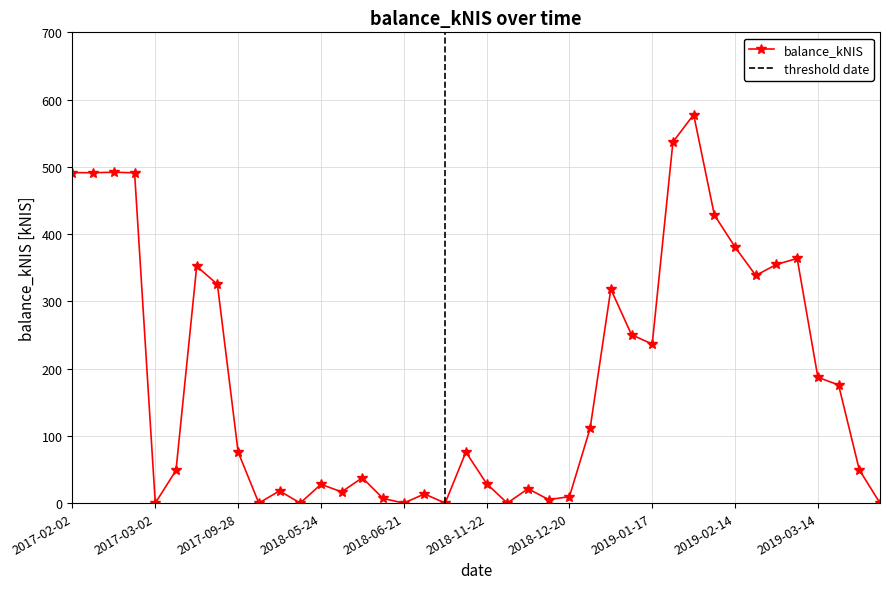

What is the value of the 3rd point from the left?

491.9